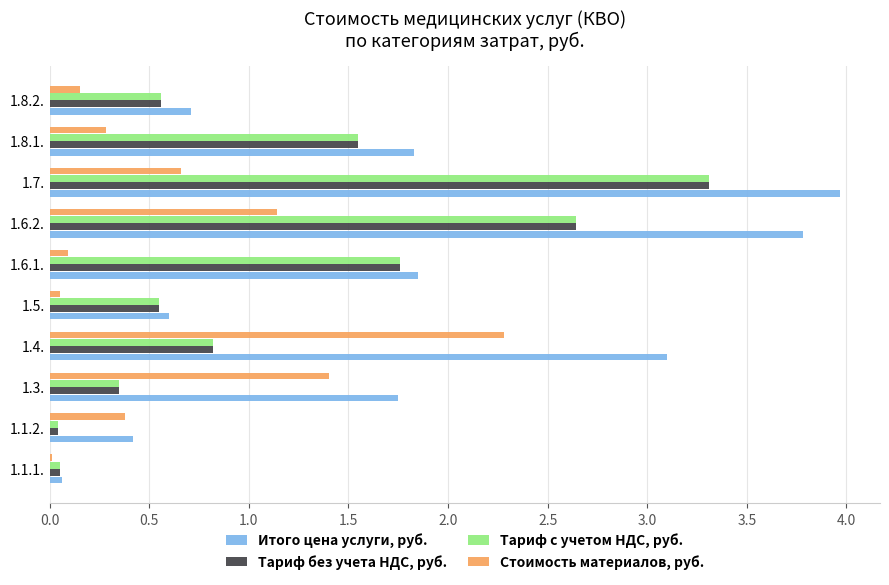

Which series has the largest total across all categories?

Итого цена услуги, руб.